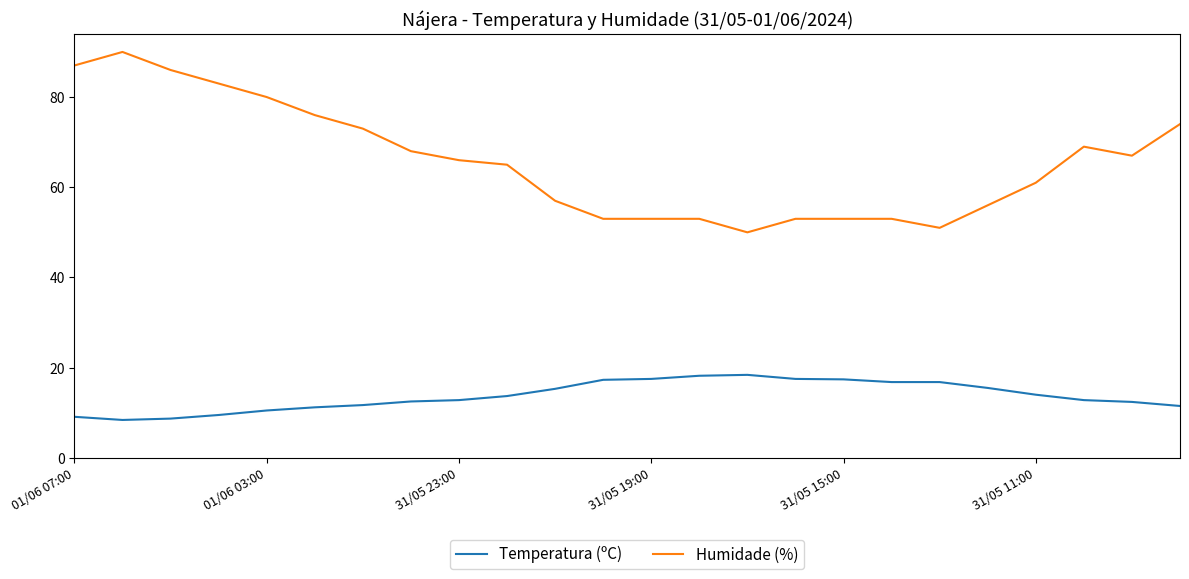

What is the minimum value shown in the chart?

8.4